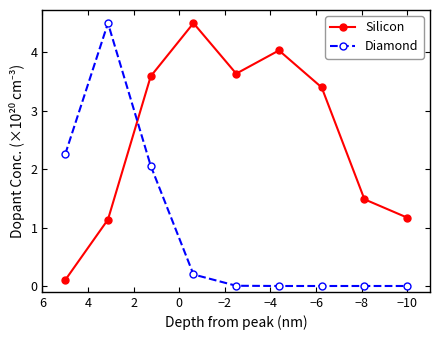

Reading left to right, extract all data points from this chart.

Silicon: 0.1	1.1	3.6	4.5	3.6	4.0	3.4	1.5	1.2
Diamond: 2.3	4.5	2.1	0.2	0.0	0.0	0.0	0.0	0.0